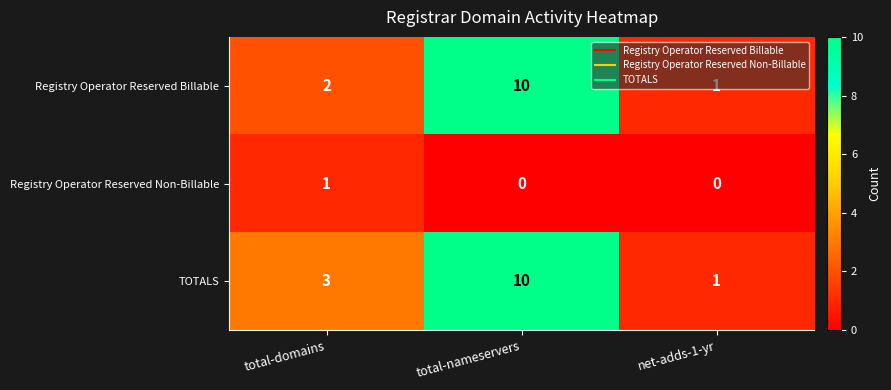

Where is Registry Operator Reserved Billable nearest to the value 5?

total-domains